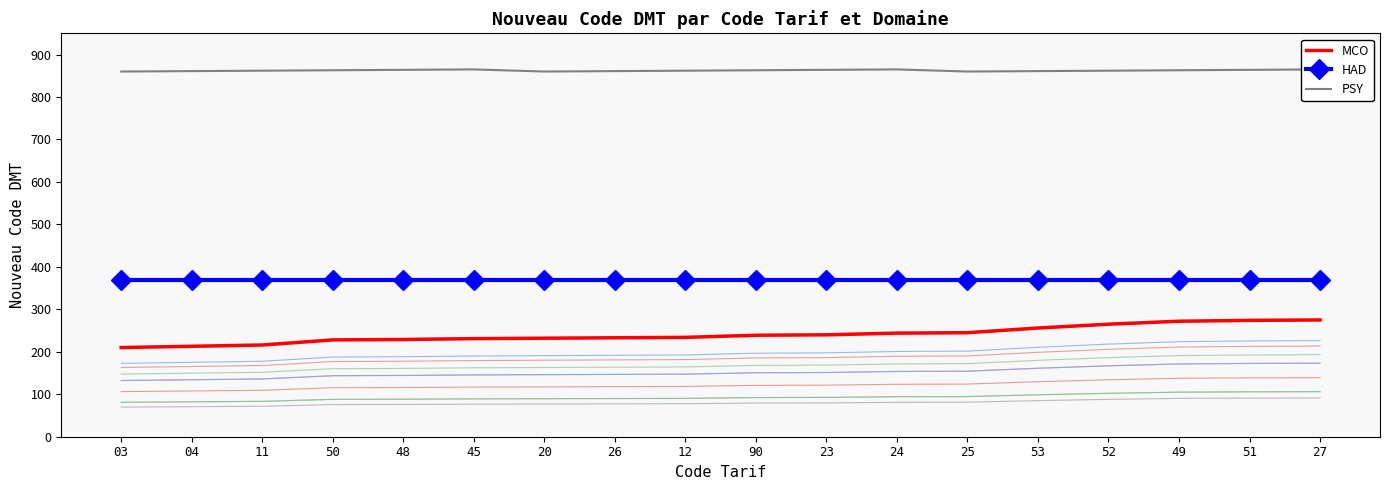

At which category does the chart reach its minimum across all series?

03